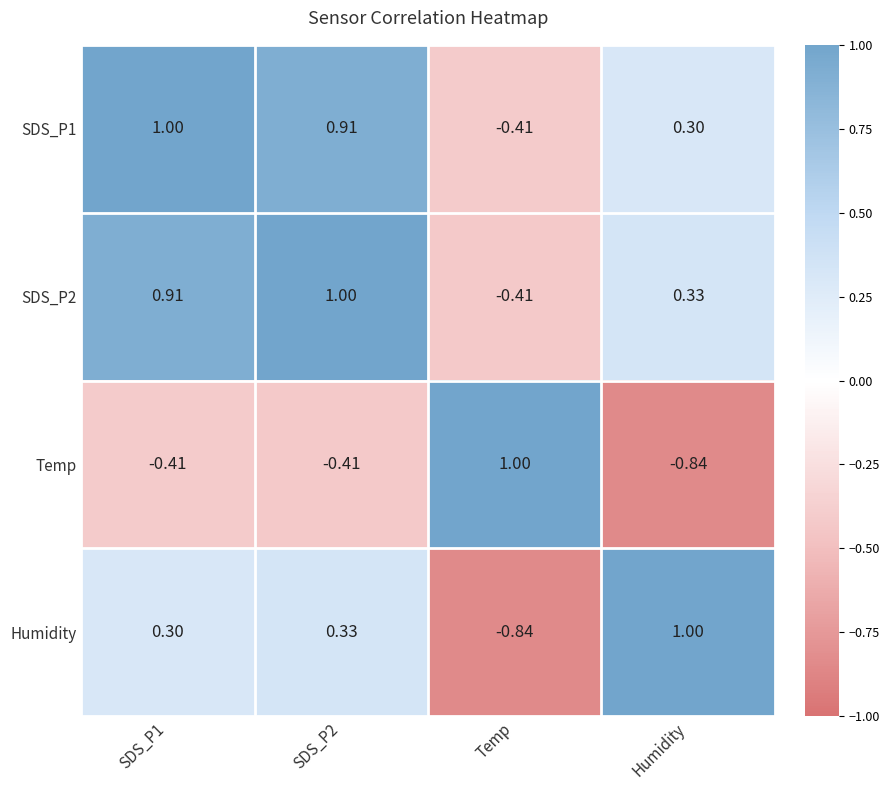

Is the value of Humidity at SDS_P2 greater than the value of Temp at Humidity?

Yes